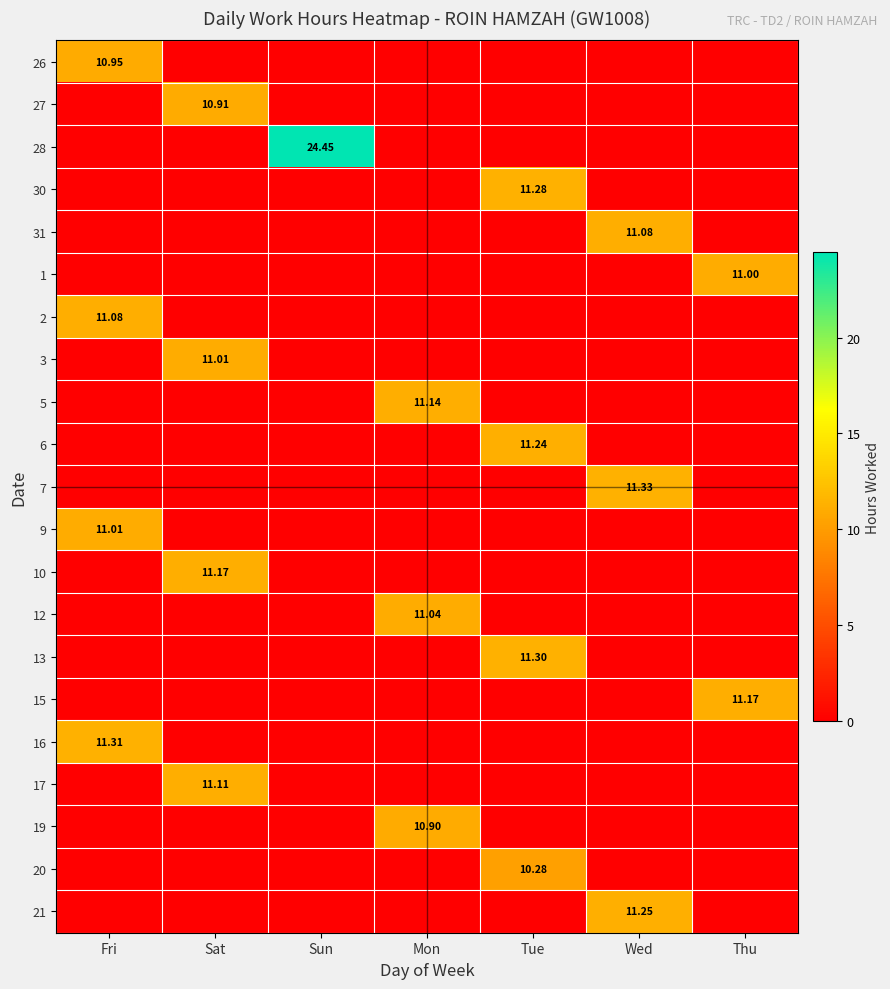

What is the maximum value shown in the chart?

24.4